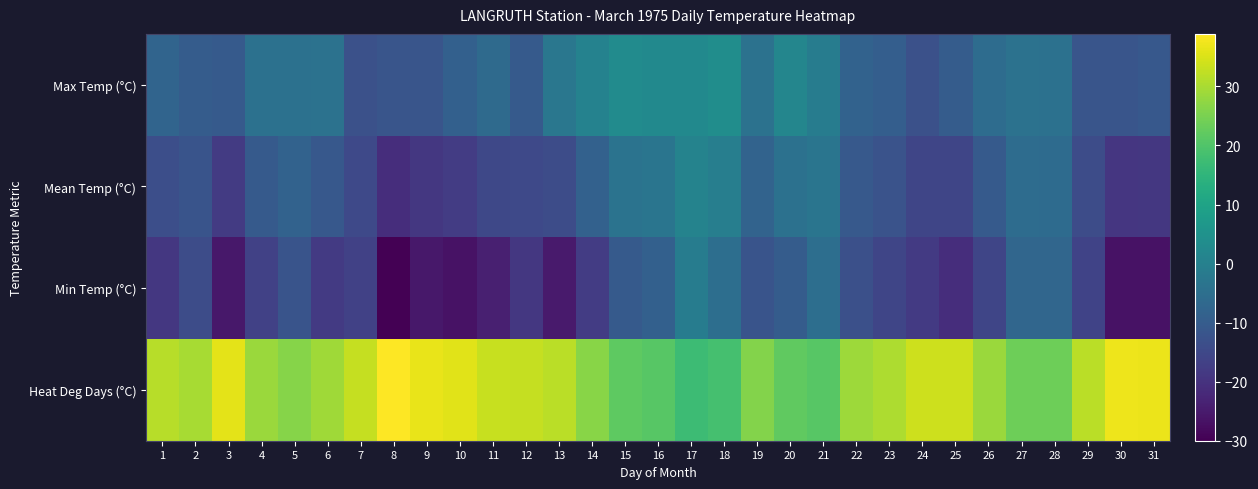

Reading left to right, transcribe all the data shown in this chart.

Max Temp (°C): 1=-7.8	2=-10.0	3=-10.6	4=-4.4	5=-4.4	6=-3.9	7=-12.8	8=-11.7	9=-11.7	10=-8.9	11=-6.1	12=-10.6	13=-2.8	14=0.6	15=3.3	16=2.8	17=2.8	18=3.9	19=-3.9	20=1.7	21=-1.1	22=-8.3	23=-9.4	24=-12.8	25=-10.0	26=-5.6	27=-3.9	28=-4.4	29=-11.7	30=-11.7	31=-11.1
Mean Temp (°C): 1=-13.4	2=-12.0	3=-18.1	4=-10.6	5=-8.3	6=-11.1	7=-14.8	8=-20.9	9=-18.7	10=-17.8	11=-15.0	12=-14.8	13=-13.9	14=-8.6	15=-3.7	16=-3.1	17=0.9	18=-0.6	19=-8.1	20=-4.2	21=-3.1	22=-10.8	23=-12.5	24=-15.6	25=-15.6	26=-10.6	27=-5.6	28=-5.8	29=-13.9	30=-19.2	31=-18.9
Min Temp (°C): 1=-18.9	2=-13.9	3=-25.6	4=-16.7	5=-12.2	6=-18.3	7=-16.7	8=-30.0	9=-25.6	10=-26.7	11=-23.9	12=-18.9	13=-25.0	14=-17.8	15=-10.6	16=-8.9	17=-1.1	18=-5.0	19=-12.2	20=-10.0	21=-5.0	22=-13.3	23=-15.6	24=-18.3	25=-21.1	26=-15.6	27=-7.2	28=-7.2	29=-16.1	30=-26.7	31=-26.7
Heat Deg Days (°C): 1=31.4	2=30.0	3=36.1	4=28.6	5=26.3	6=29.1	7=32.8	8=38.9	9=36.7	10=35.8	11=33.0	12=32.8	13=31.9	14=26.6	15=21.7	16=21.1	17=17.1	18=18.6	19=26.1	20=22.2	21=21.1	22=28.8	23=30.5	24=33.6	25=33.6	26=28.6	27=23.6	28=23.8	29=31.9	30=37.2	31=36.9